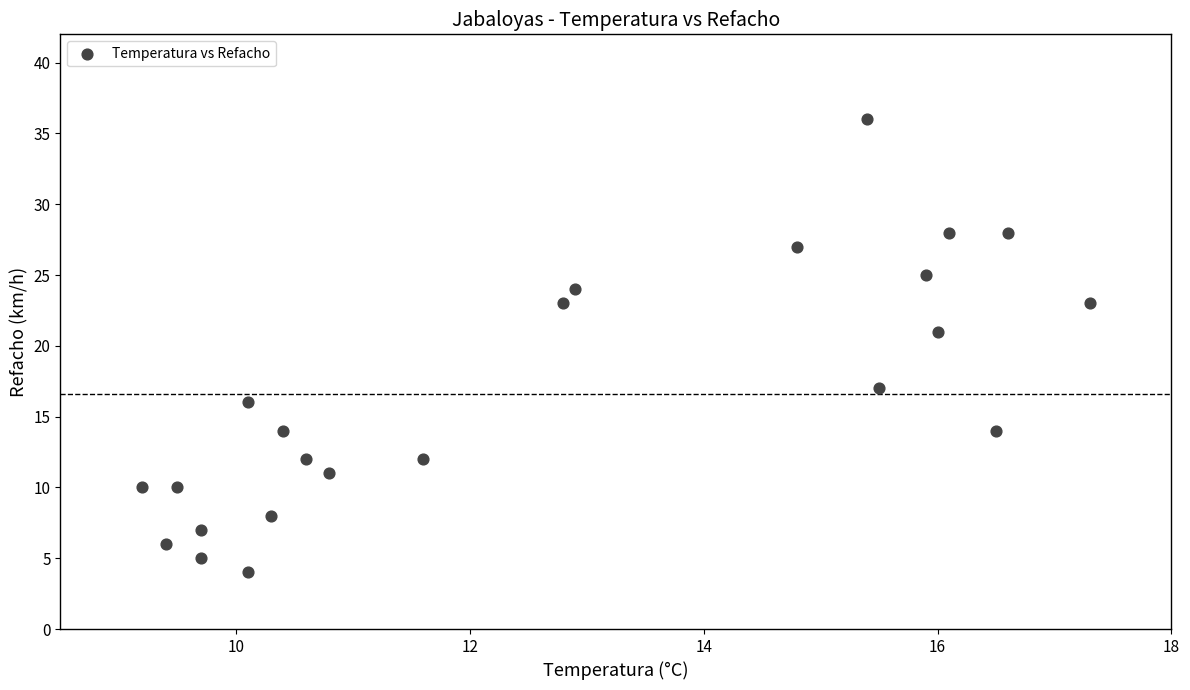

What is the range of Y values (max minus min)?

32